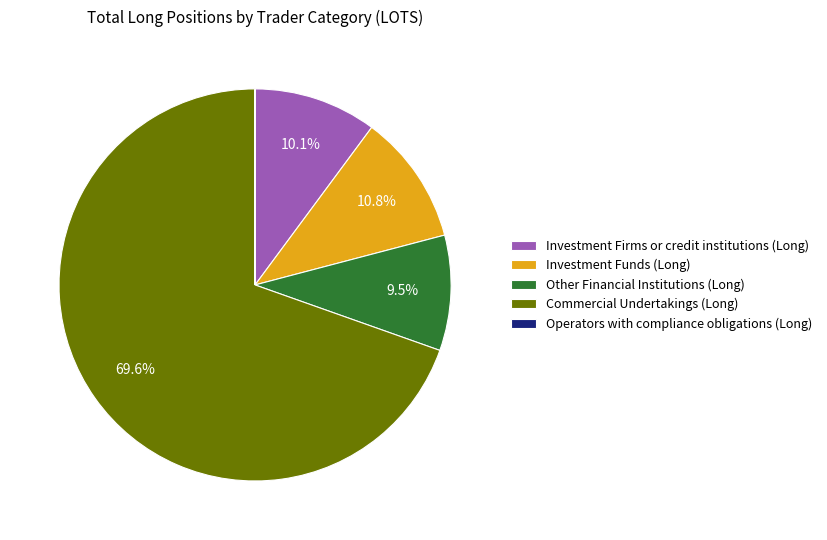

To the nearest percent, what is the combined percentage of Investment Firms or credit institutions (Long) and Commercial Undertakings (Long)?

80%